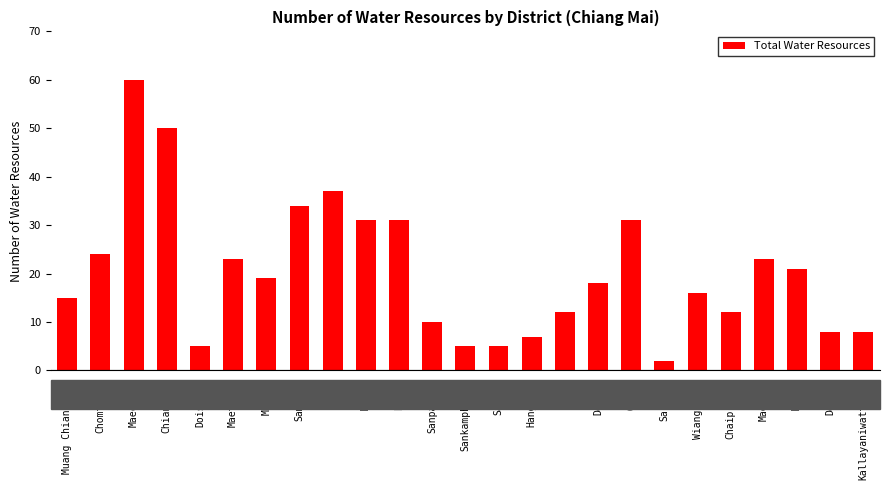

What is the sum of all values?

507